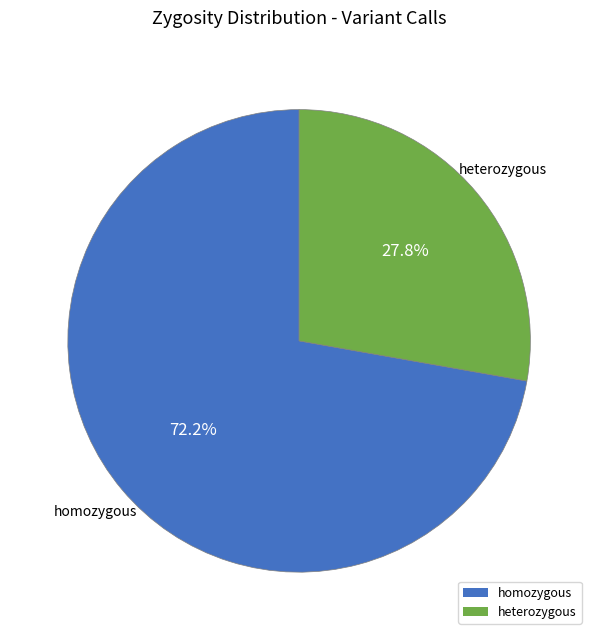

Which category has the smallest portion of the pie?

heterozygous